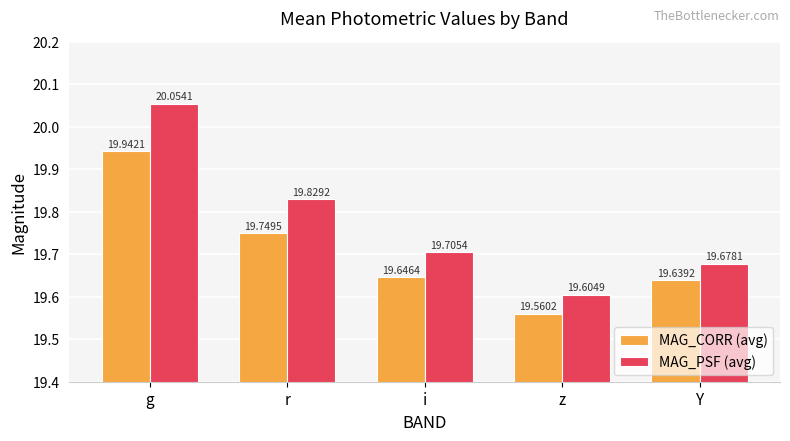

What is the difference between the MAG_PSF (avg) values at g and Y?

0.4